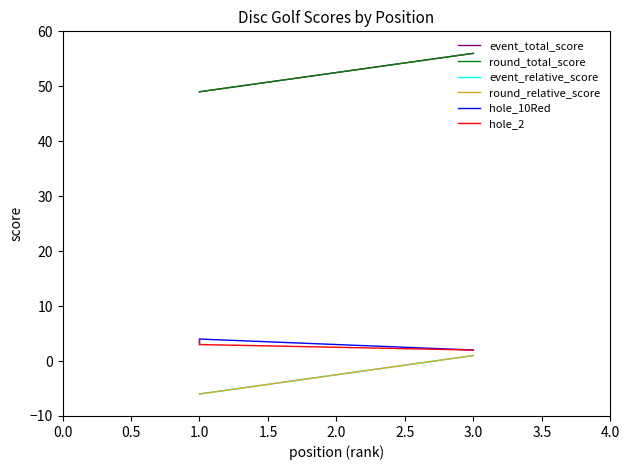

Is it true that hole_2 equals 3 at 3.0?

False